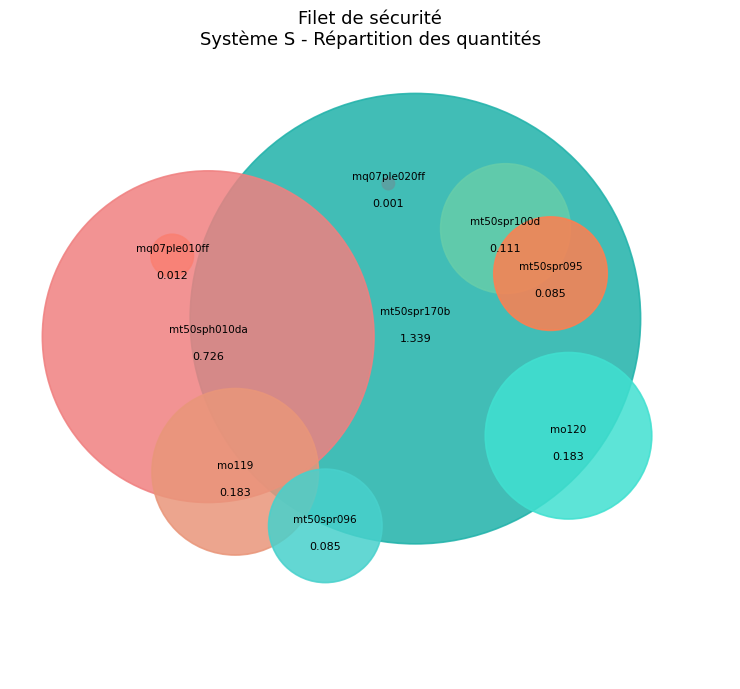

To the nearest percent, what is the average slice percentage?

11%